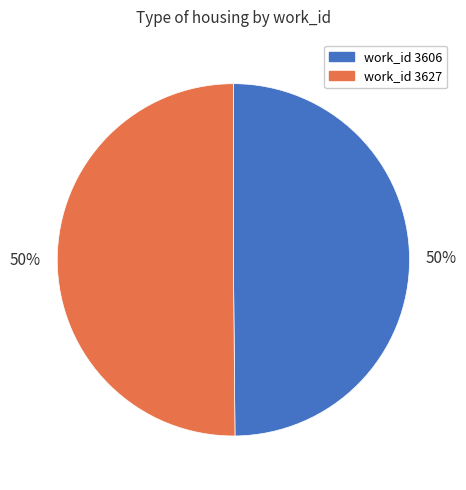

To the nearest percent, what is the average slice percentage?

50%